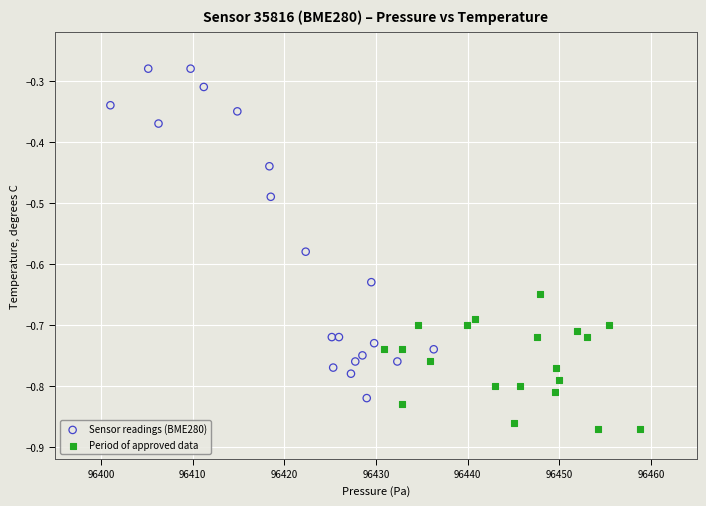

Which series reaches the minimum Y coordinate?

Period of approved data